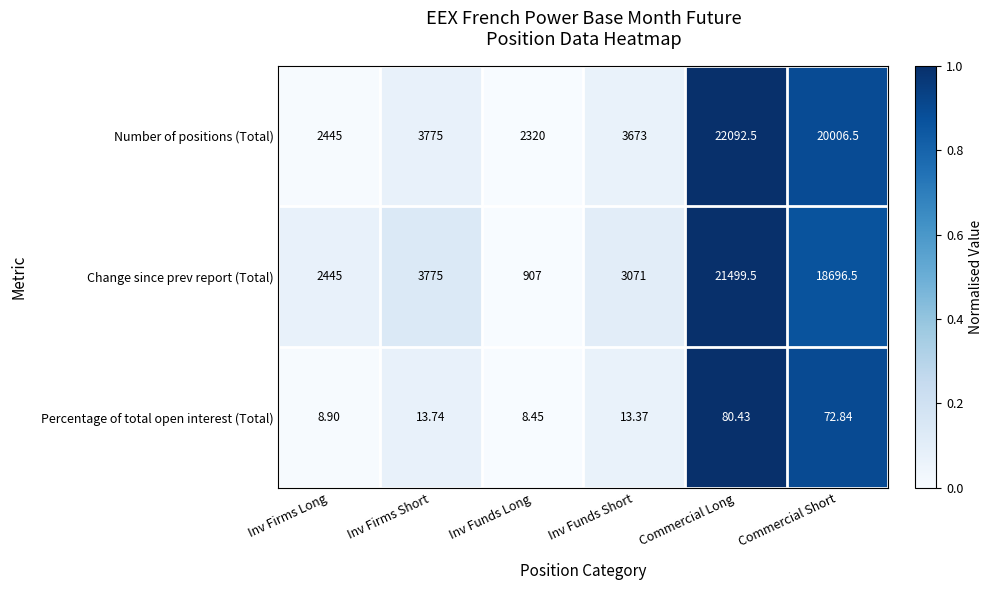

At which category is the sum across all series the highest?

Commercial Long